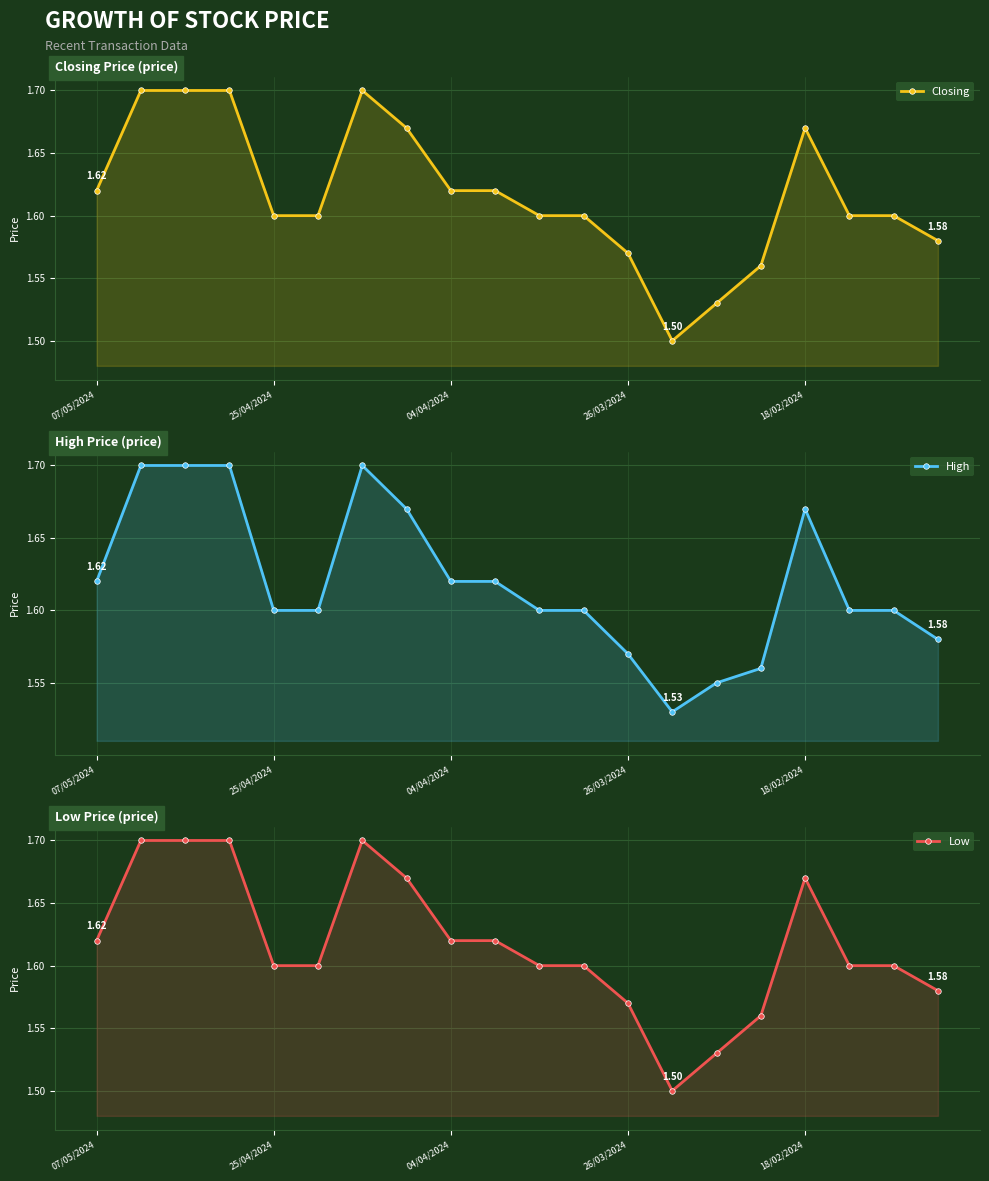

What is the minimum value shown in the chart?

1.5